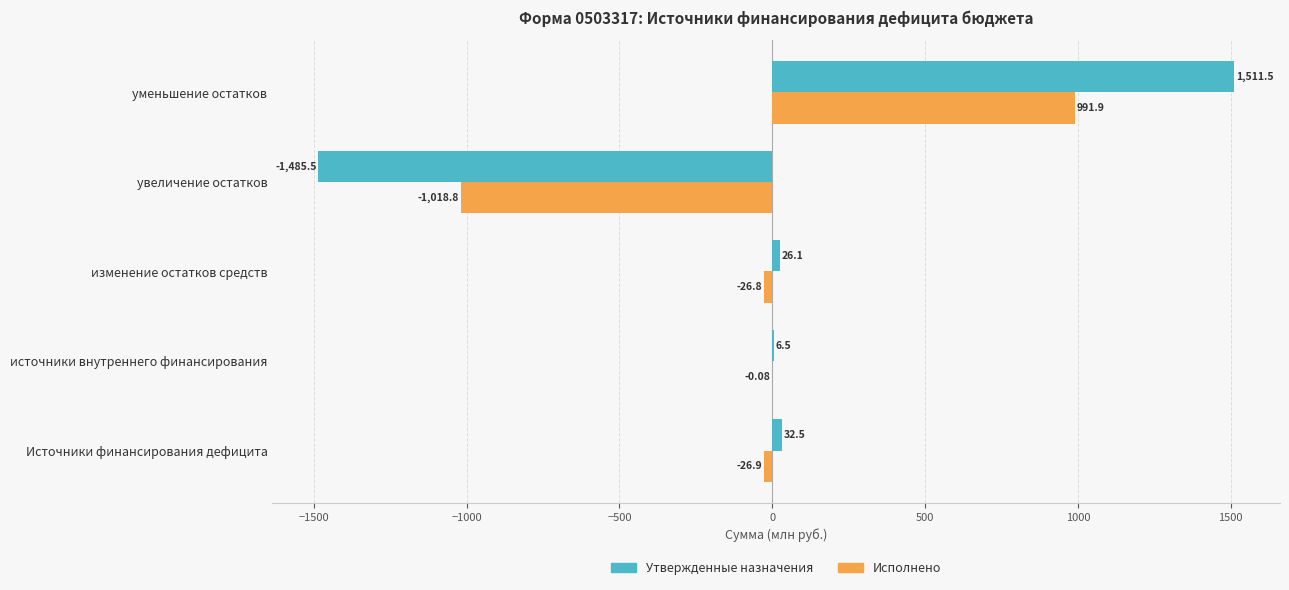

At which category is the sum across all series the highest?

уменьшение остатков